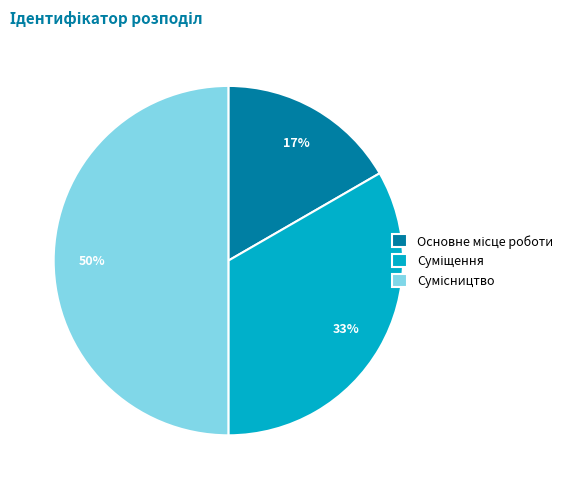

To the nearest percent, what is the difference between the largest and smallest slice percentages?

33%